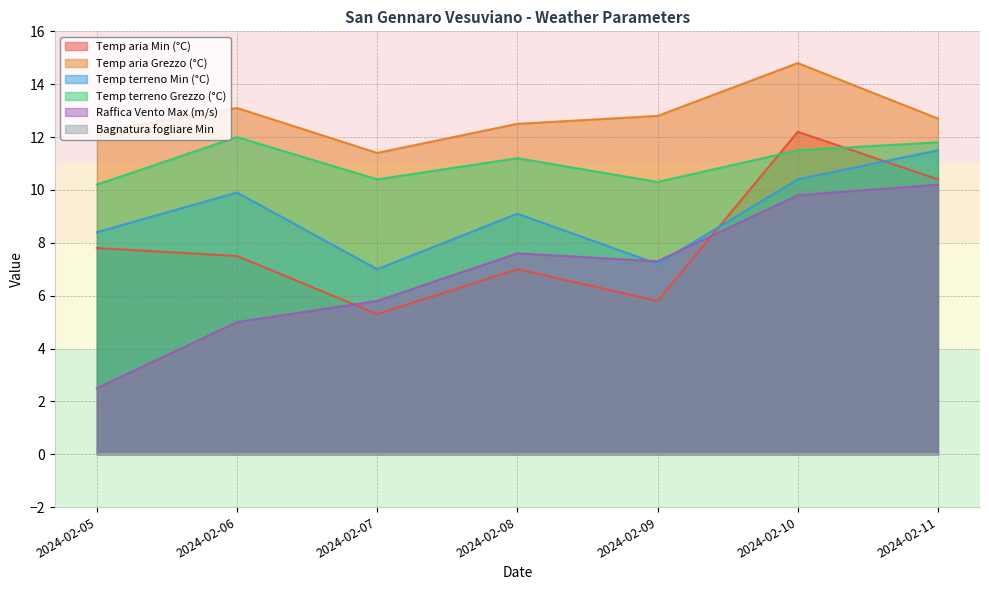

True or false: Temp terreno Min (°C) has more than 2 interior local peaks.

False